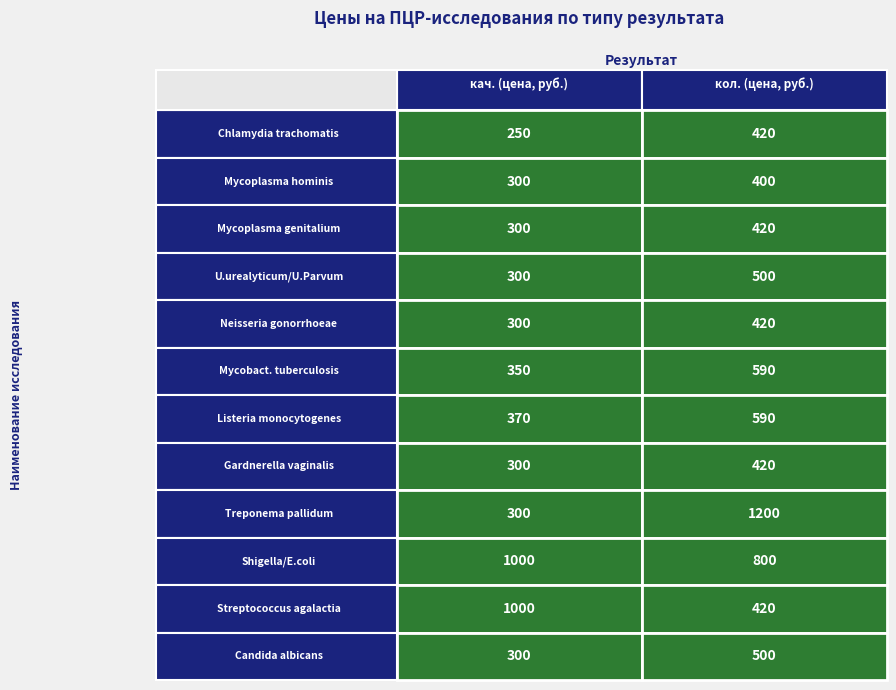

What is the average value of the кач. series?

422